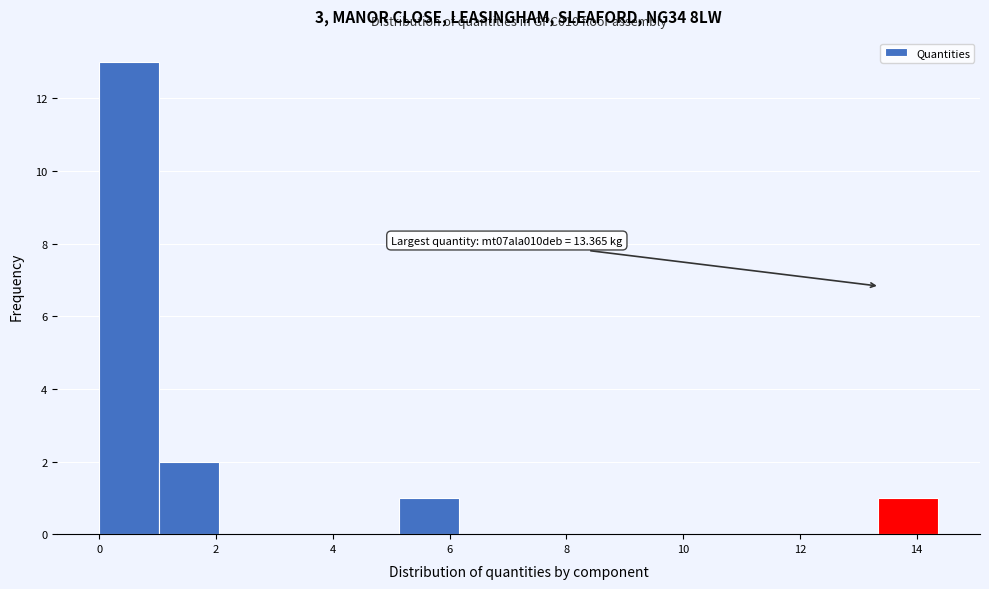

Which range on the x-axis has the tallest bar?

0.0 to 1.0